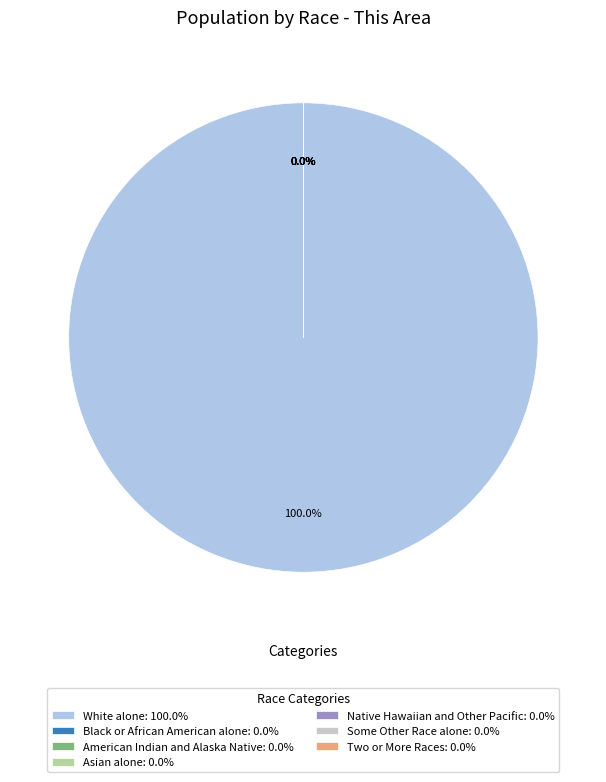

Does White alone: 100.0% account for over 50% of the chart?

Yes